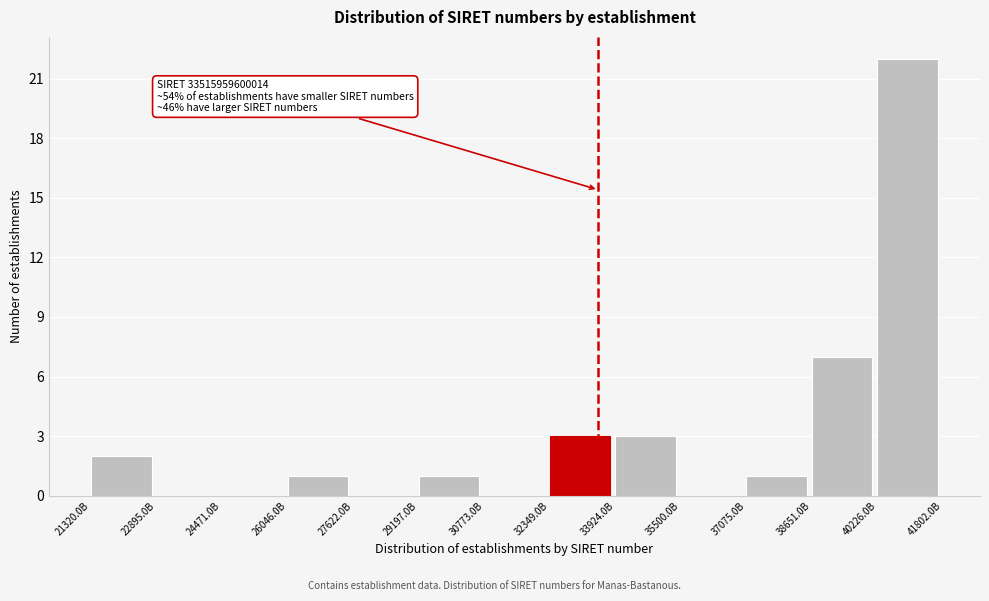

Reading left to right, list all the values displayed in this chart.

21320.0B=2	22895.0B=0	24471.0B=0	26046.0B=1	27622.0B=0	29197.0B=1	30773.0B=0	32349.0B=3	33924.0B=3	35500.0B=0	37075.0B=1	38651.0B=7	40226.0B=22